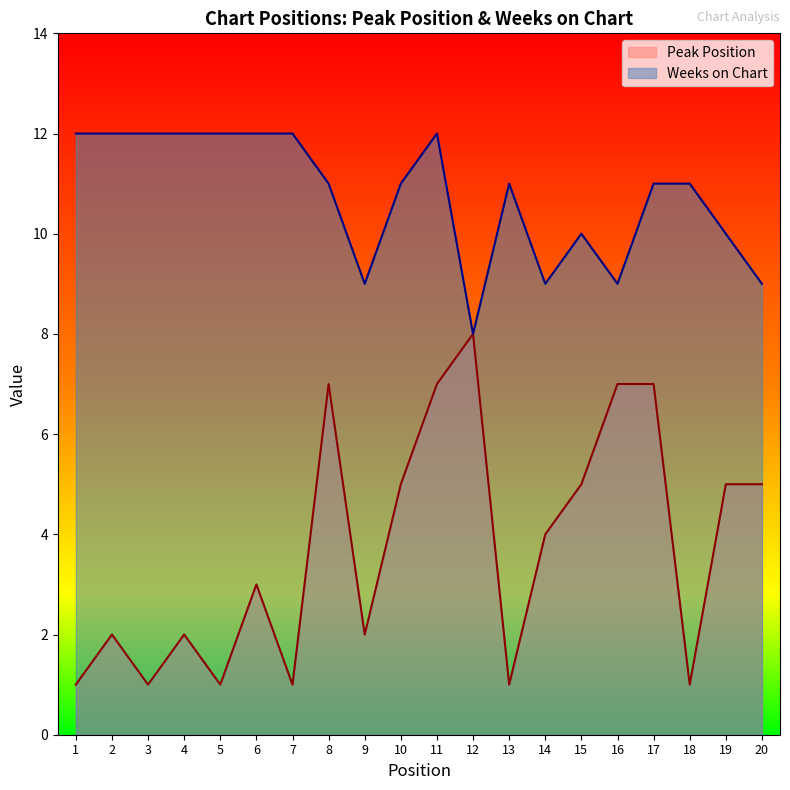

What are all the series names shown in the legend?

Peak Position, Weeks on Chart